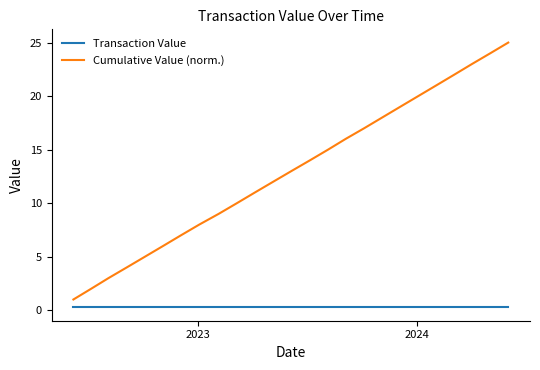

What is the greatest value displayed?

25.0